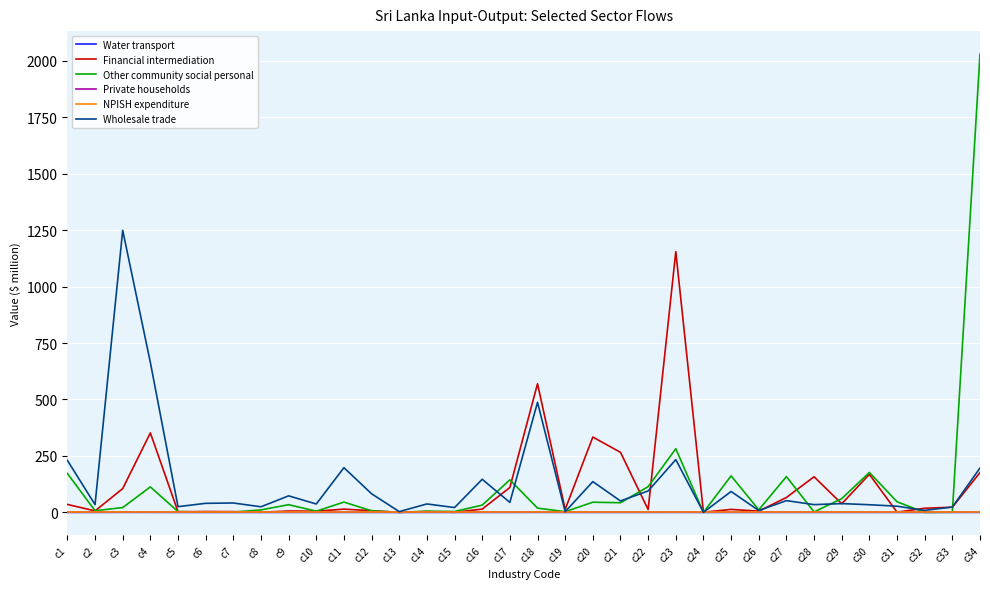

Which series changed the most between c16 and c26?

Wholesale trade